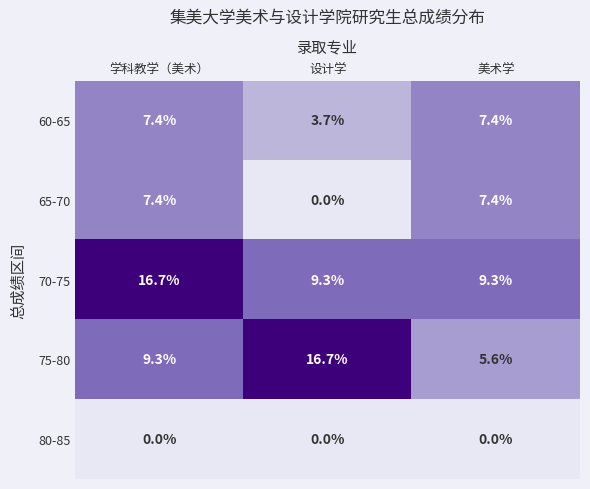

What is the spread (max minus min) of values at 设计学?

16.7